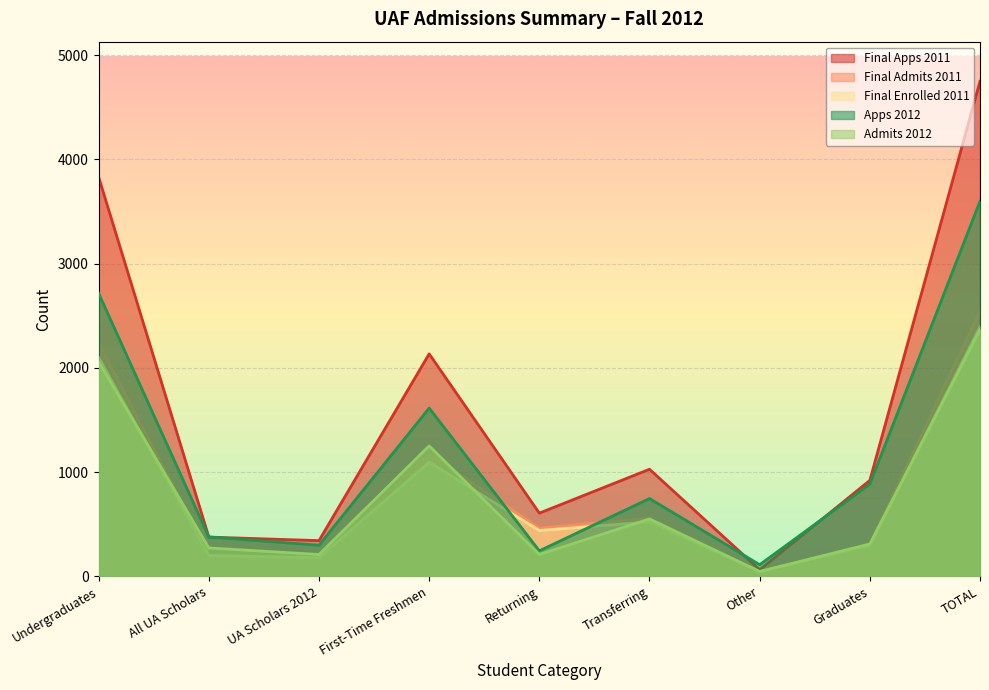

Which series changed the most between UA Scholars 2012 and Transferring?

Final Apps 2011